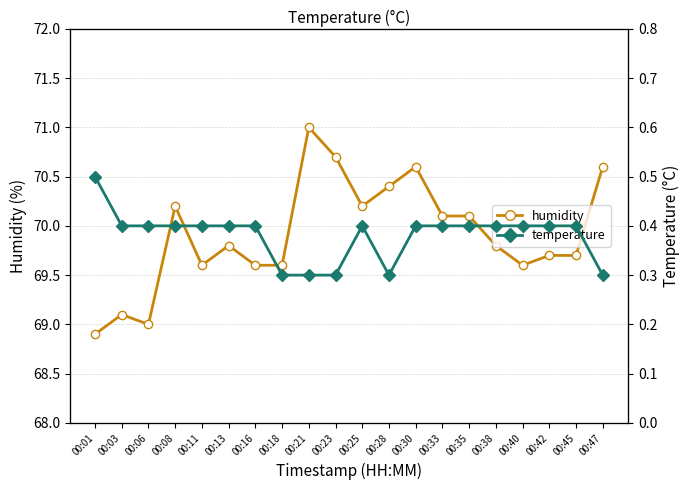

What is the total value across all series at 00:35?

70.5